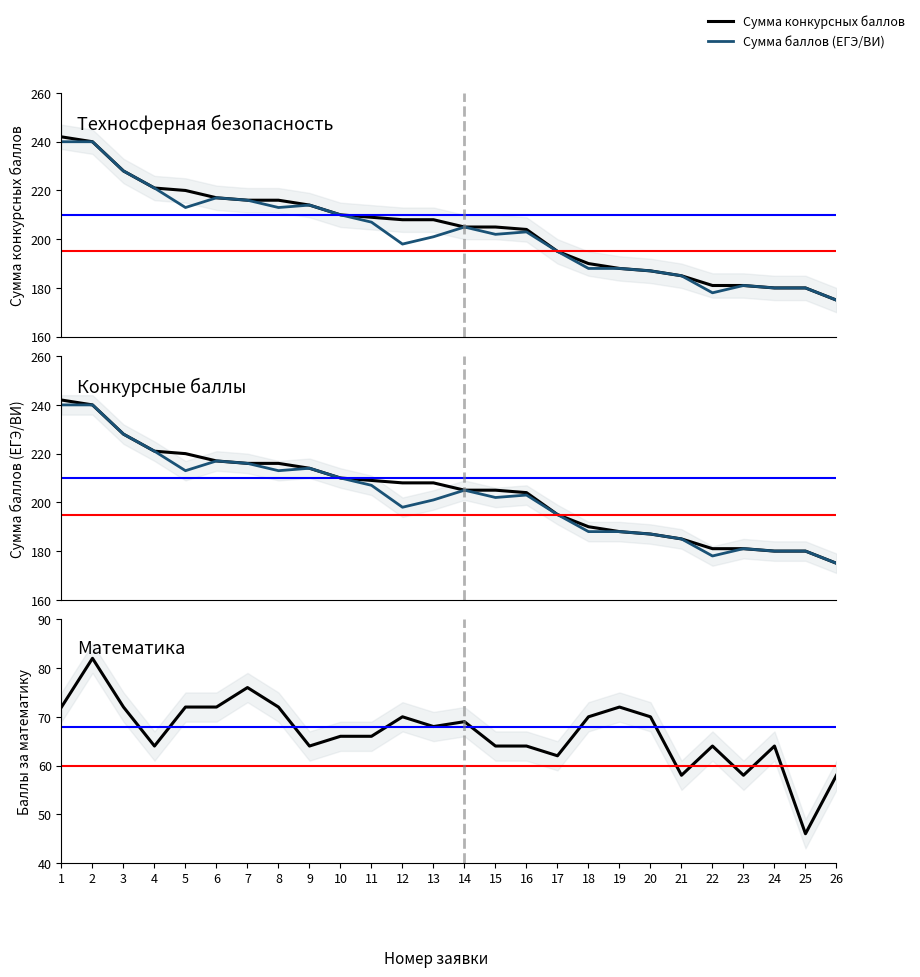

True or false: Сумма баллов (ЕГЭ/ВИ) and Математика cross at least once.

False